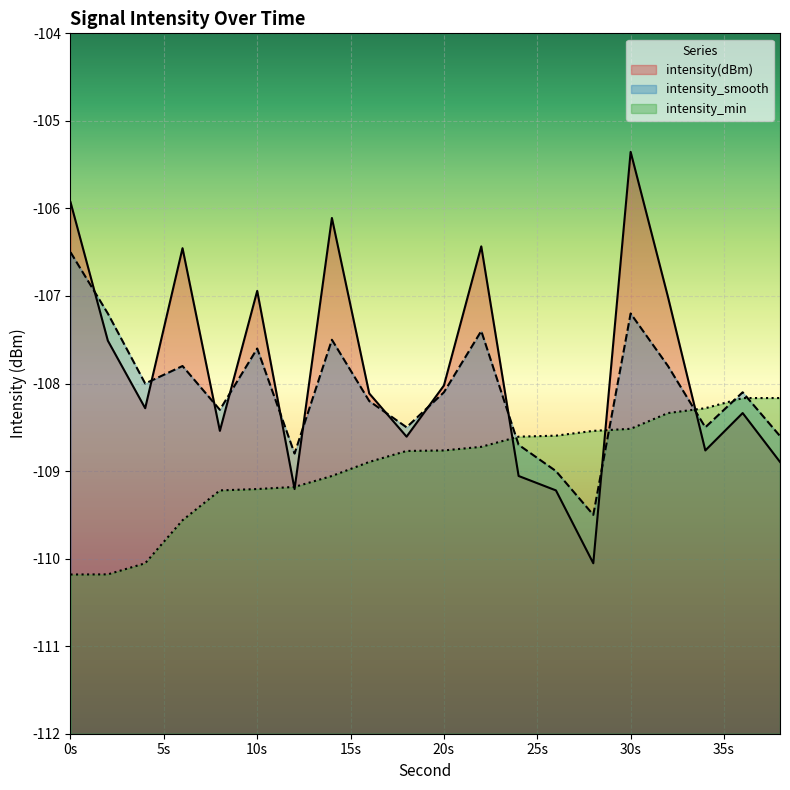

Rank the series by their maximum value, from lowest to highest.

intensity_min, intensity_smooth, intensity(dBm)